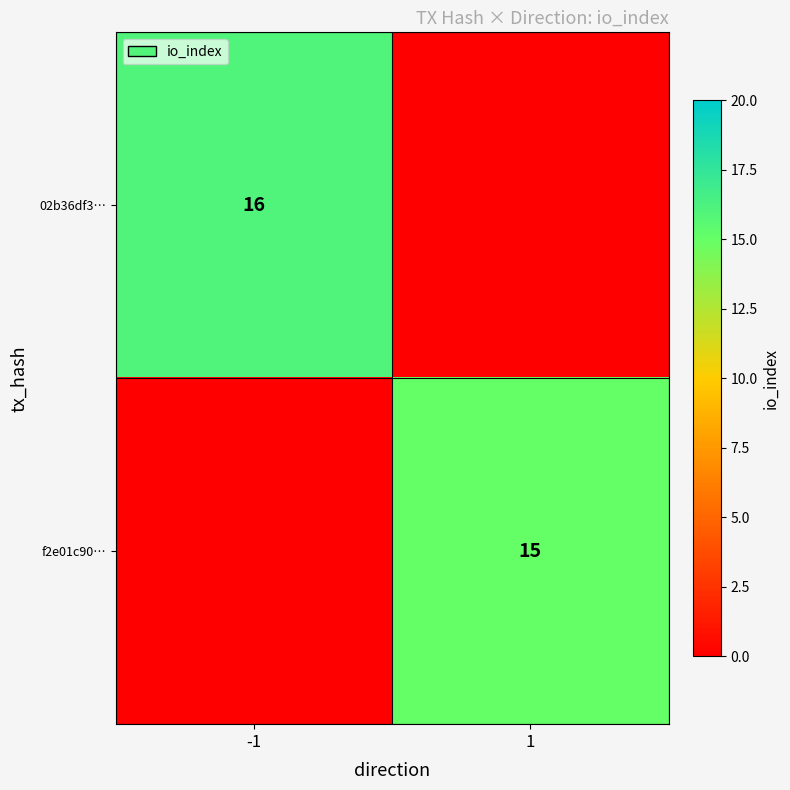

The value of 02b36df3… at -1 is 8. True or false?

False